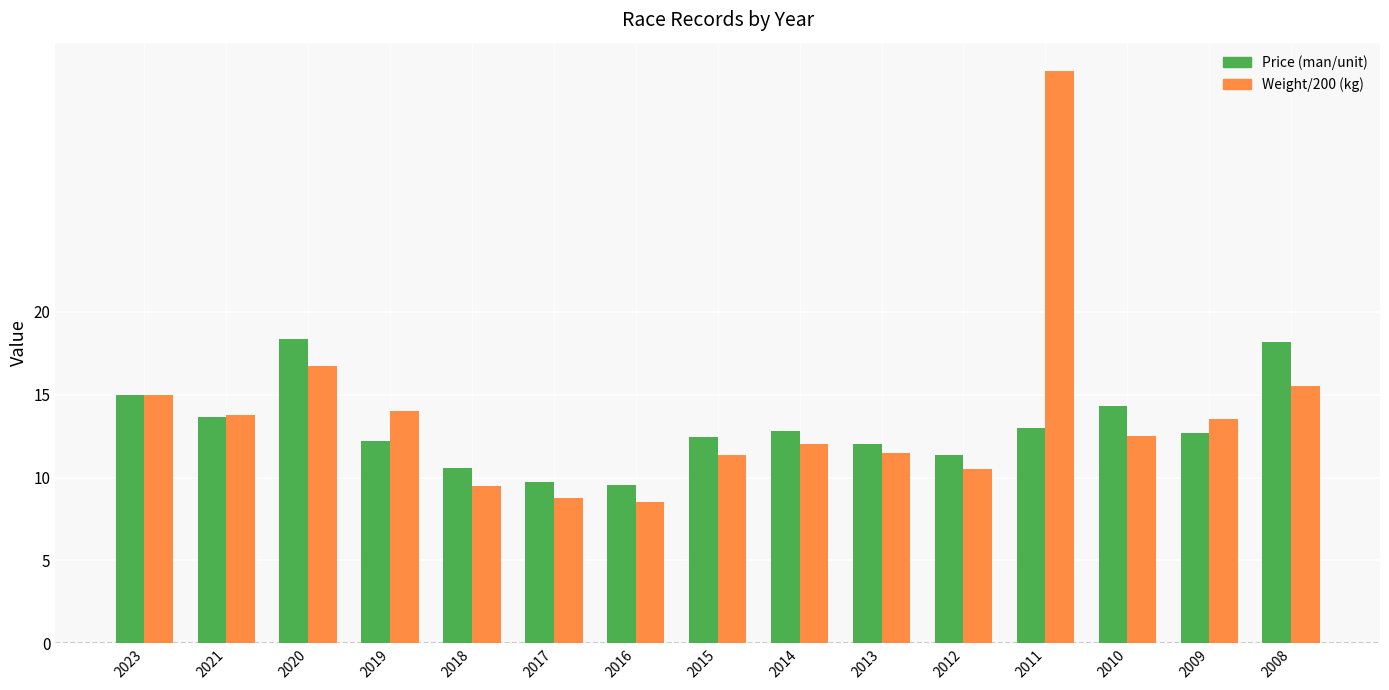

Rank the series by their maximum value, from lowest to highest.

Price (man/unit), Weight/200 (kg)